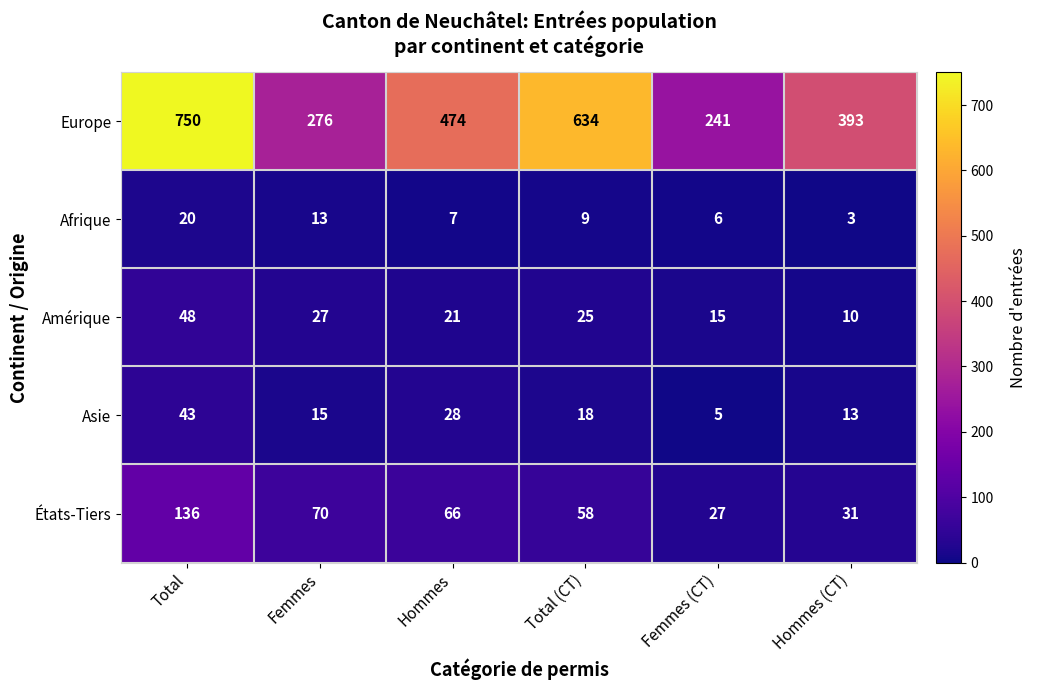

Count the number of categories in the chart.

6